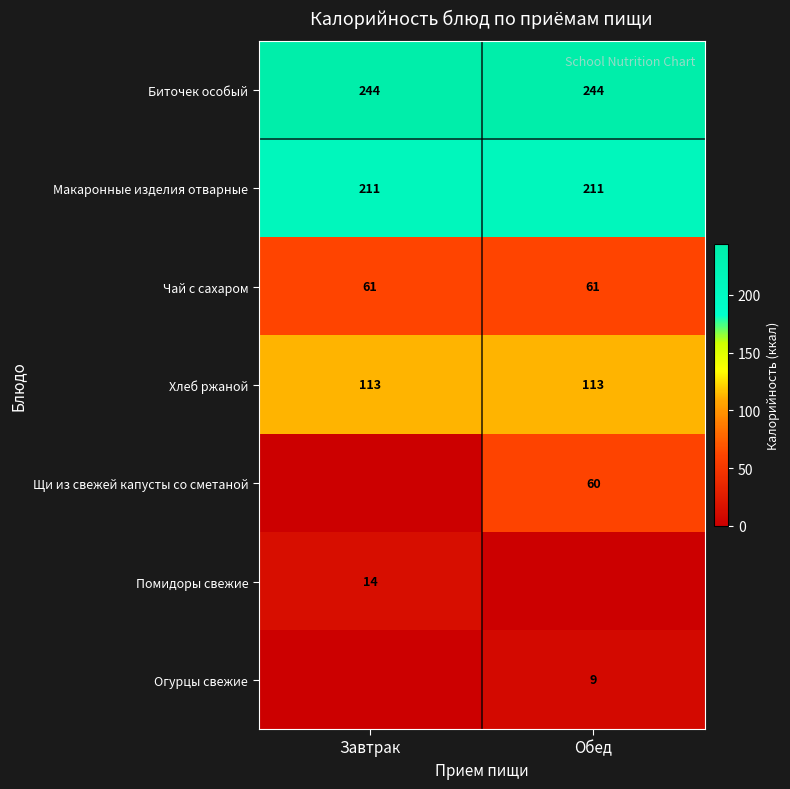

What is the sum of the Чай с сахаром values at Обед and Завтрак?

122